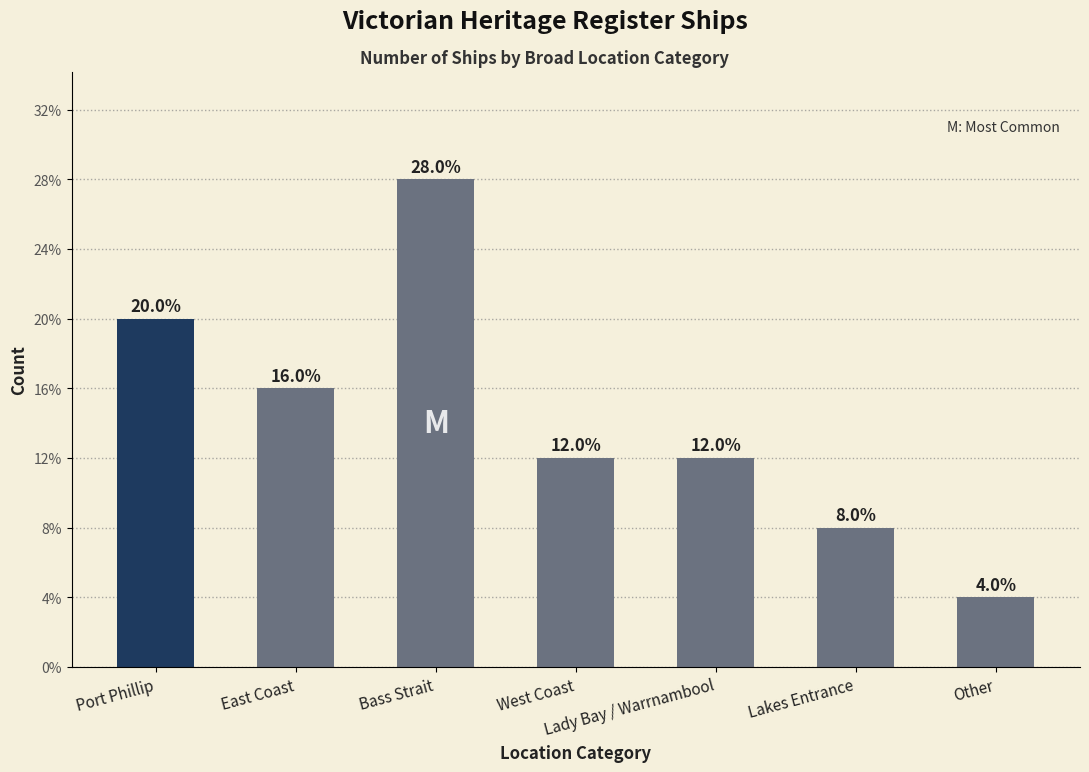

Reading left to right, transcribe all the data shown in this chart.

5	4	7	3	3	2	1